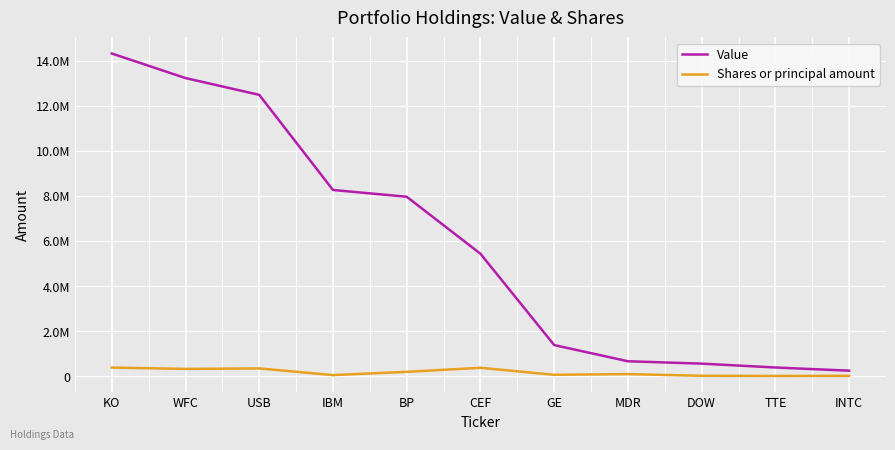

Between USB and DOW, which series saw the biggest shift?

Value